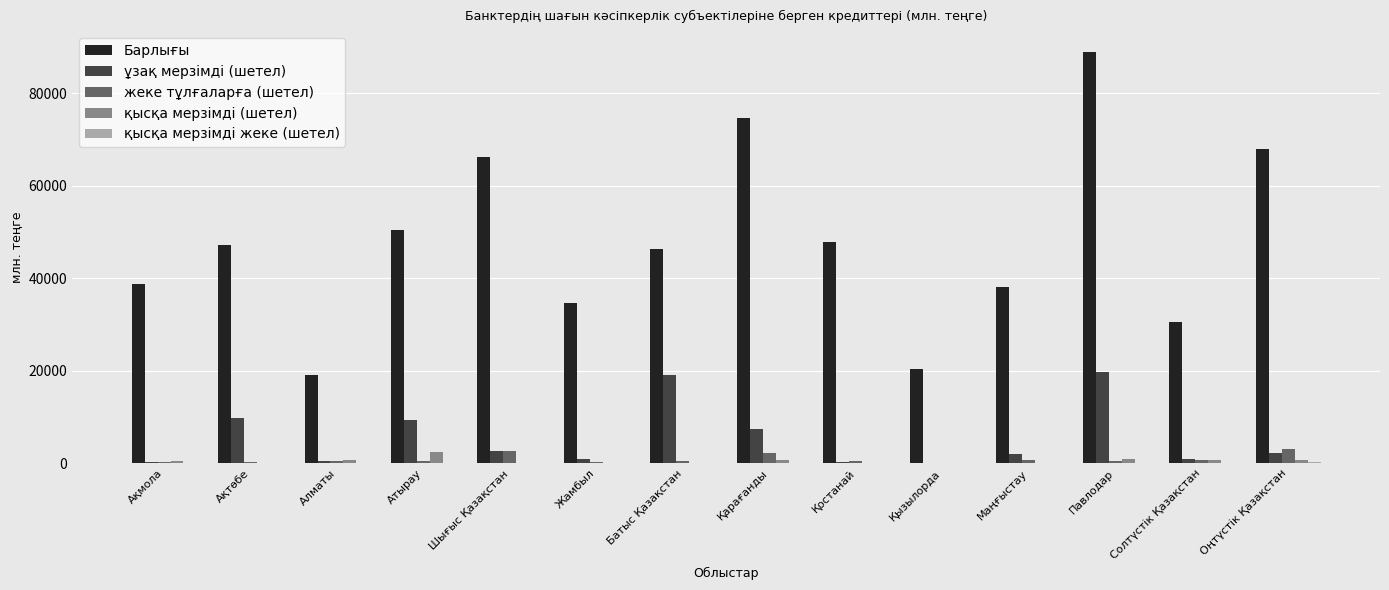

Which series has the largest total across all categories?

Барлығы